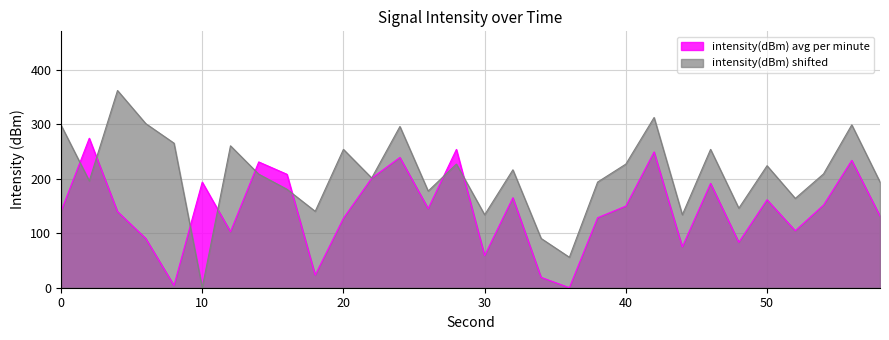

Rank the series at 28 from lowest to highest value.

intensity(dBm) shifted, intensity(dBm) avg per minute